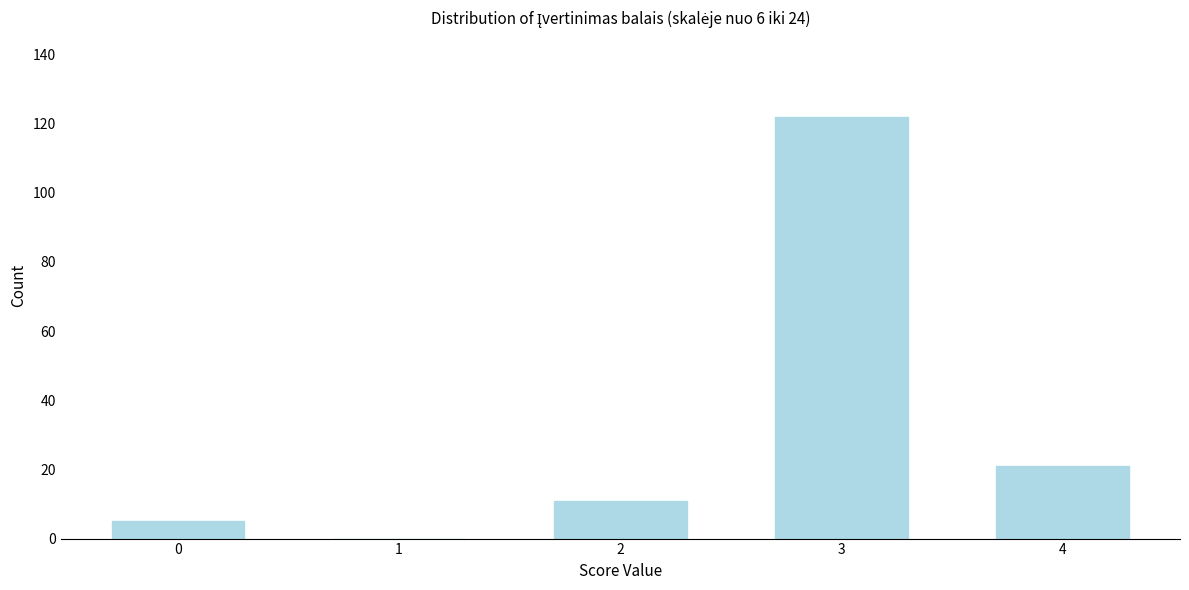

Reading left to right, what are all the values shown in this chart?

0=5	1=0	2=11	3=122	4=21